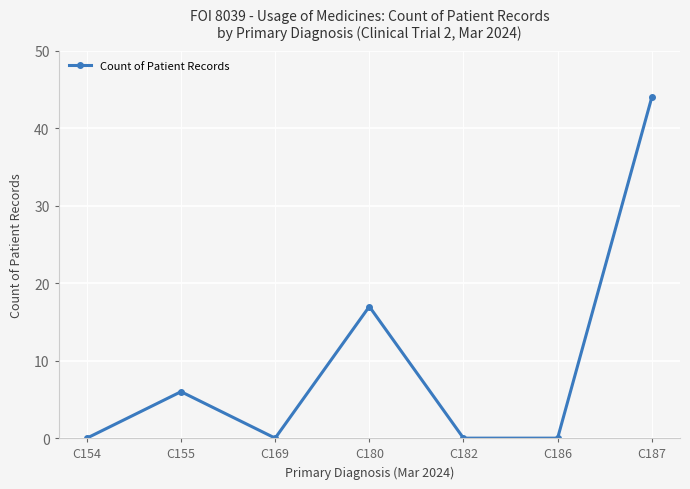

Reading left to right, transcribe all the data shown in this chart.

C154=0	C155=6	C169=0	C180=17	C182=0	C186=0	C187=44